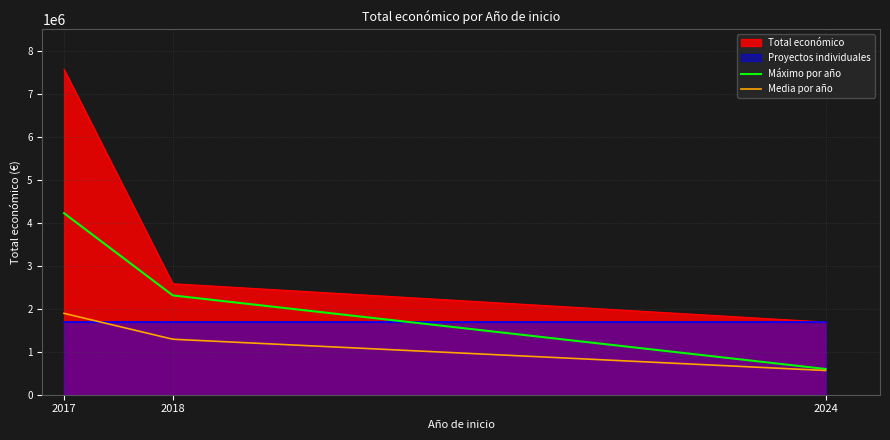

What is the minimum value for Media por año?

563541.0